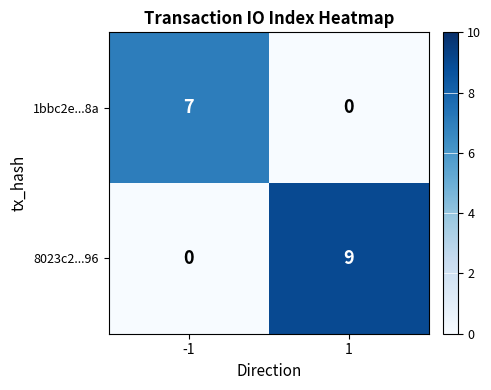

Count the number of data series in this chart.

2